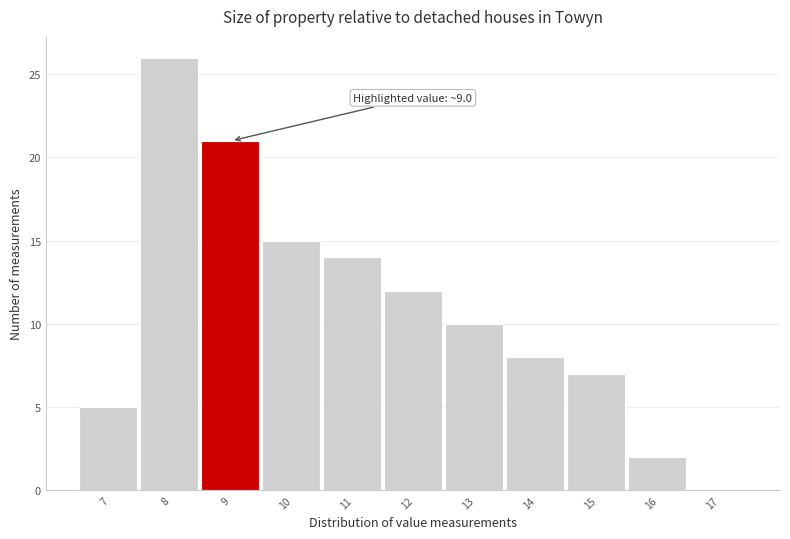

Reading left to right, list all the values displayed in this chart.

7=5	8=26	9=21	10=15	11=14	12=12	13=10	14=8	15=7	16=2	17=0